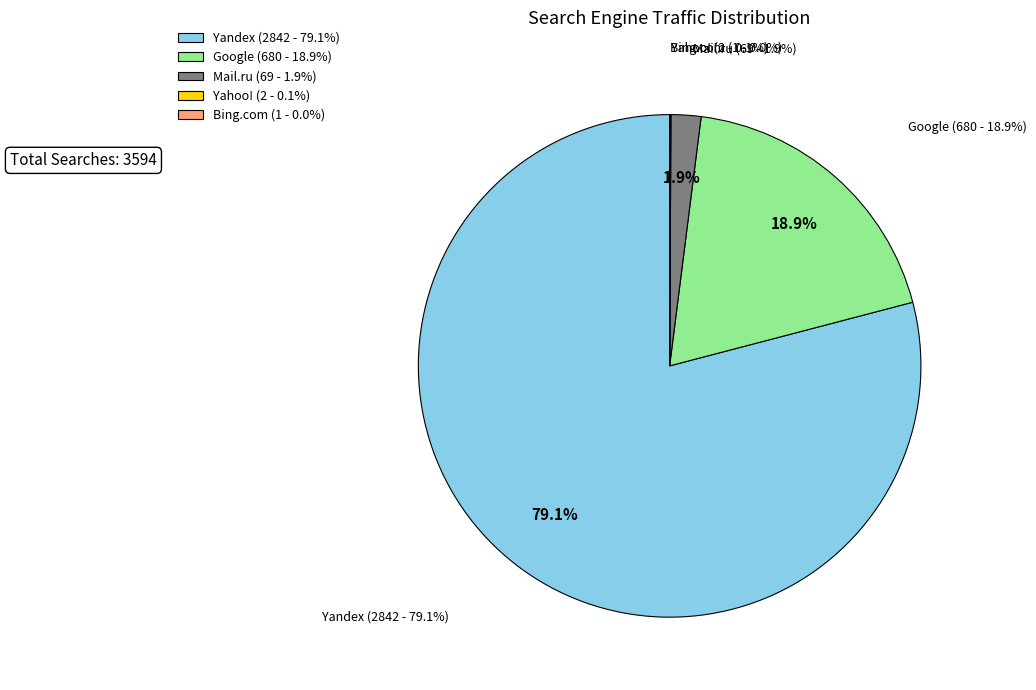

Count the number of slices in the pie.

6